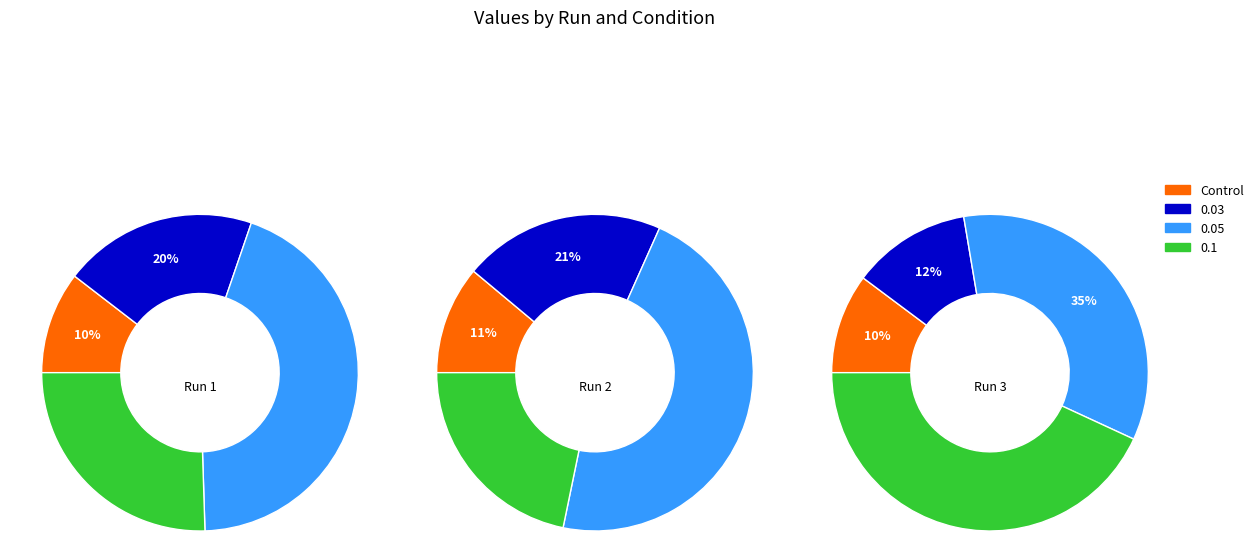

What percentage do 0.05 and 0.03 together represent?

64.1%